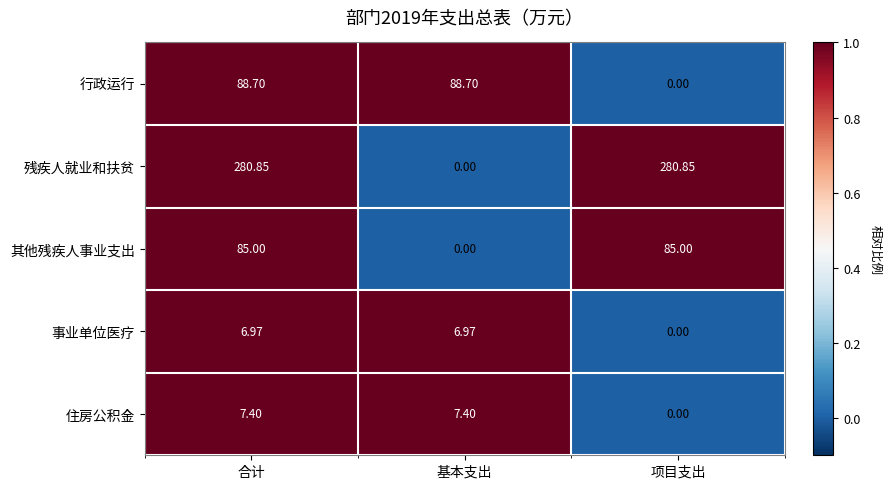

Between 合计 and 项目支出, which series saw the biggest shift?

行政运行